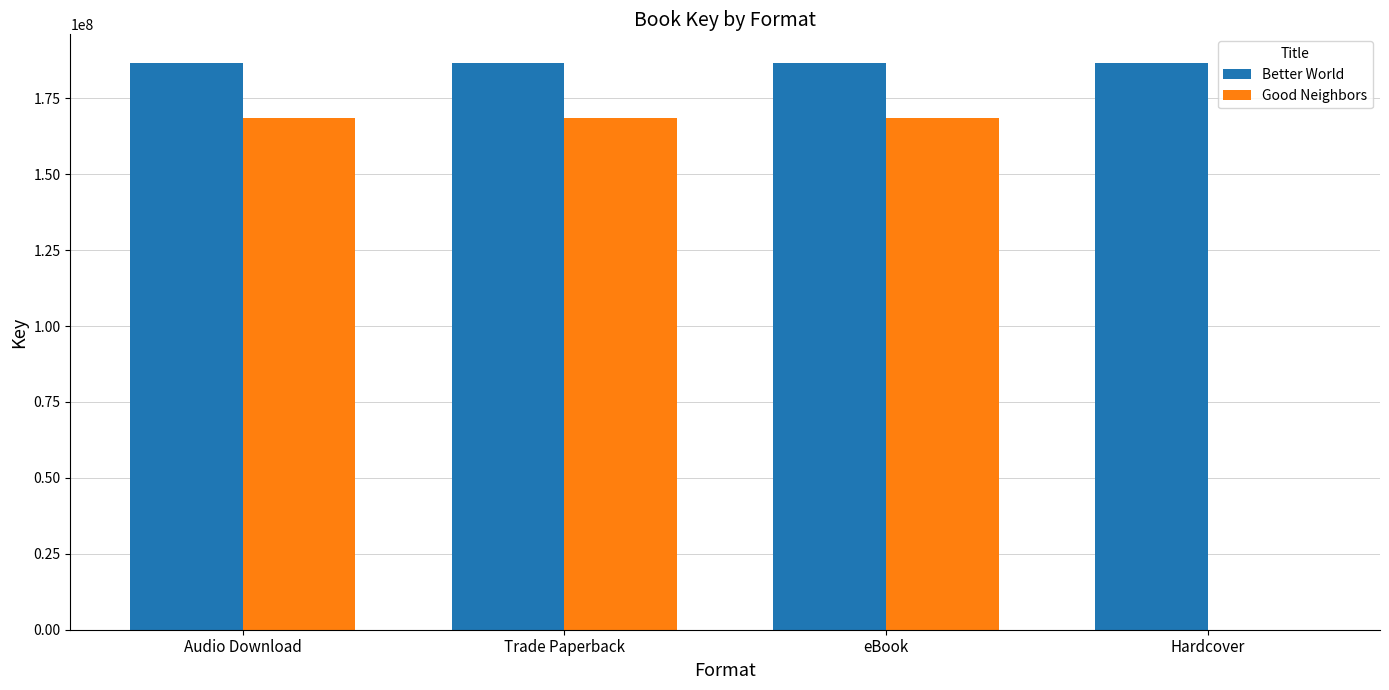

Are the bars grouped side by side (vs. stacked)?

Yes